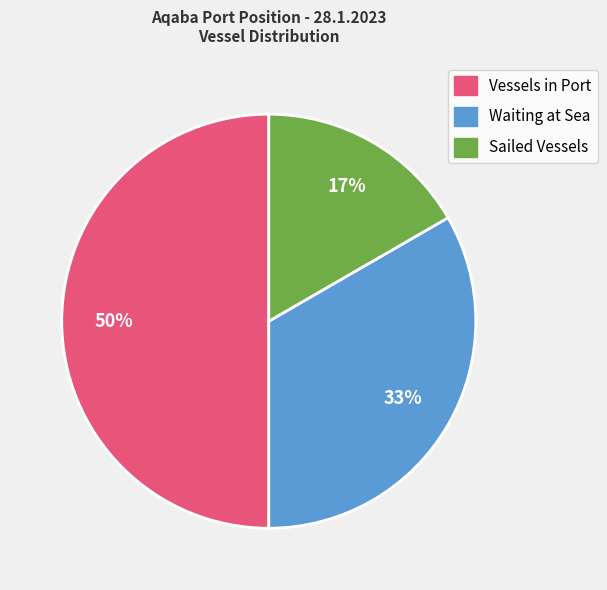

Which has a higher value, Vessels in Port or Waiting at Sea?

Vessels in Port